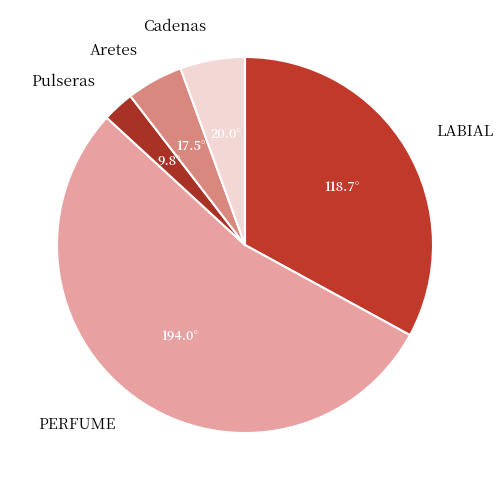

How many segments does this pie chart have?

5